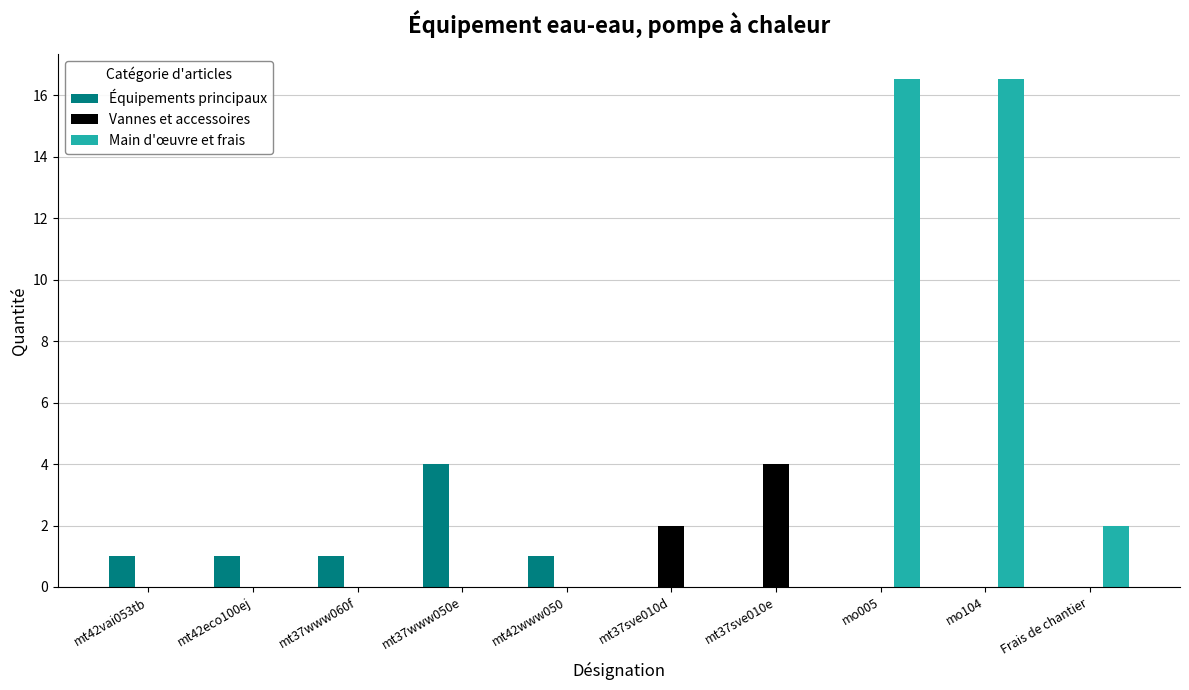

Between mt37sve010d and mo005, which series saw the biggest shift?

Main d'œuvre et frais